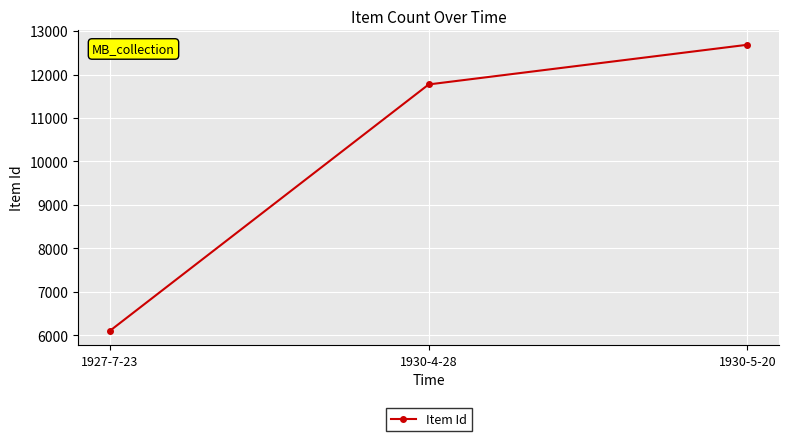

What is the sum of the values at 1927-7-23 and 1930-5-20?

18789